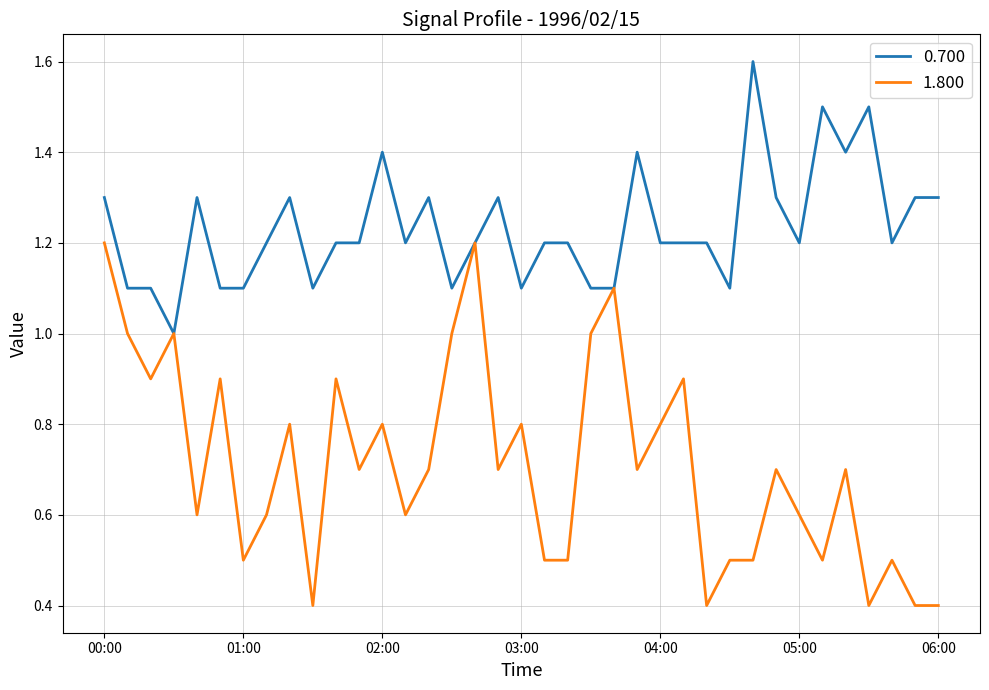

Rank the series by their average value, from lowest to highest.

1.800, 0.700